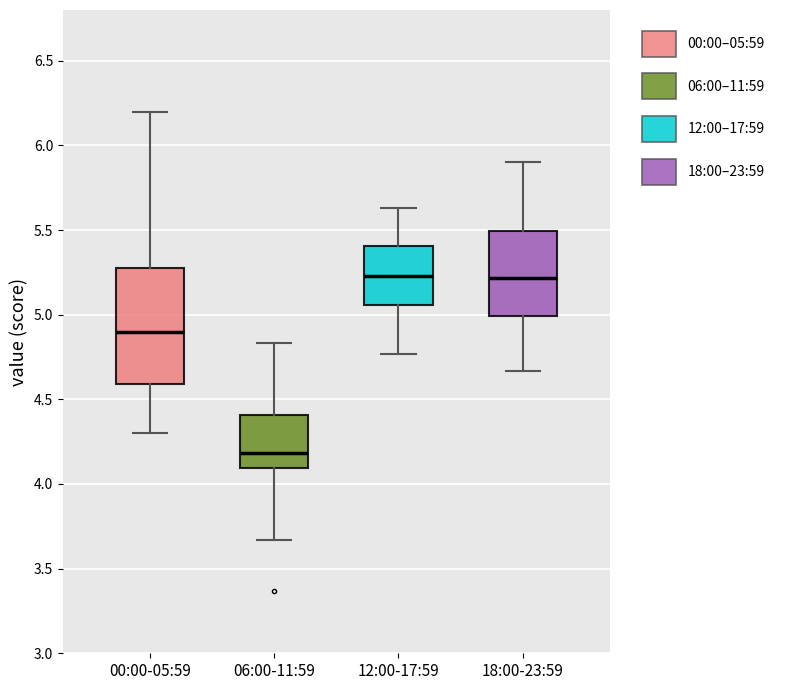

Reading left to right, transcribe this box plot: for each box, give where its median line is, the range the box spans, and where its two whiskers end, as read against the y-axis. The values are not printed on the chart, so give them approximately, as read against the axis.

00:00-05:59: median 4.90, box 4.60 to 5.30, whiskers 4.30 to 6.20
06:00-11:59: median 4.20, box 4.10 to 4.40, whiskers 3.65 to 4.85
12:00-17:59: median 5.25, box 5.05 to 5.40, whiskers 4.75 to 5.65
18:00-23:59: median 5.20, box 5.00 to 5.50, whiskers 4.65 to 5.90